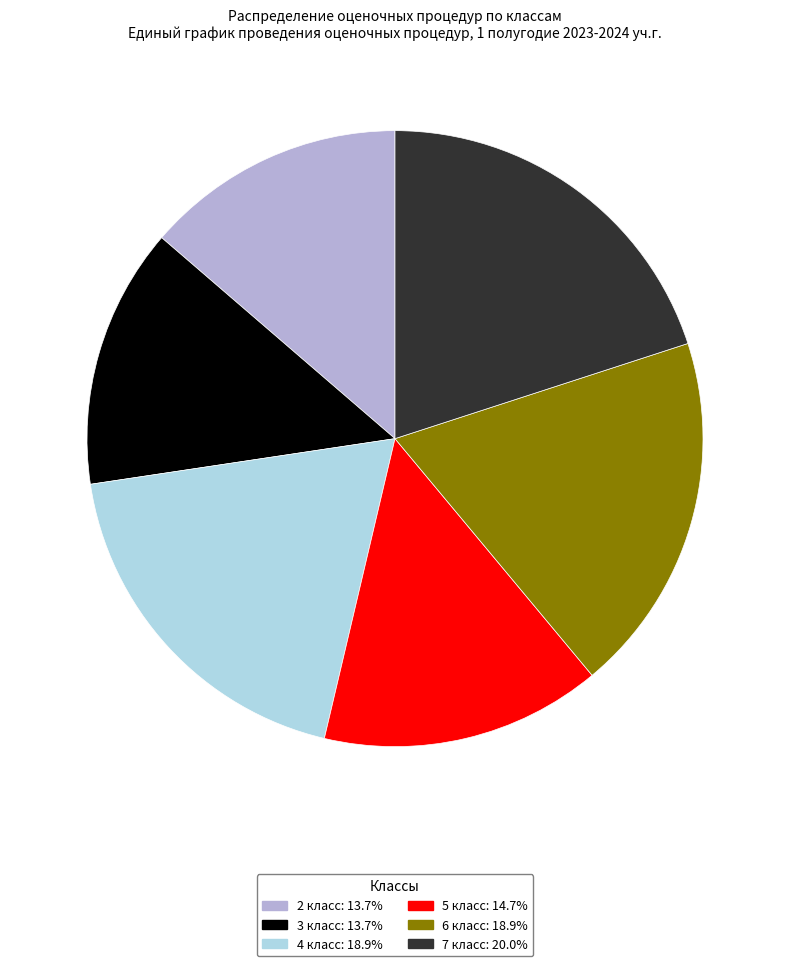

Approximately how many times larger is the value at 2 класс compared to 3 класс?

1.0